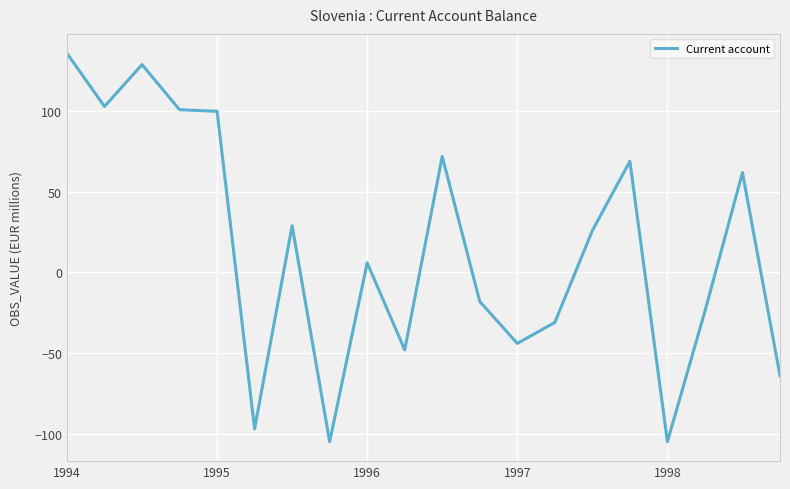

What is the maximum value shown in the chart?

136